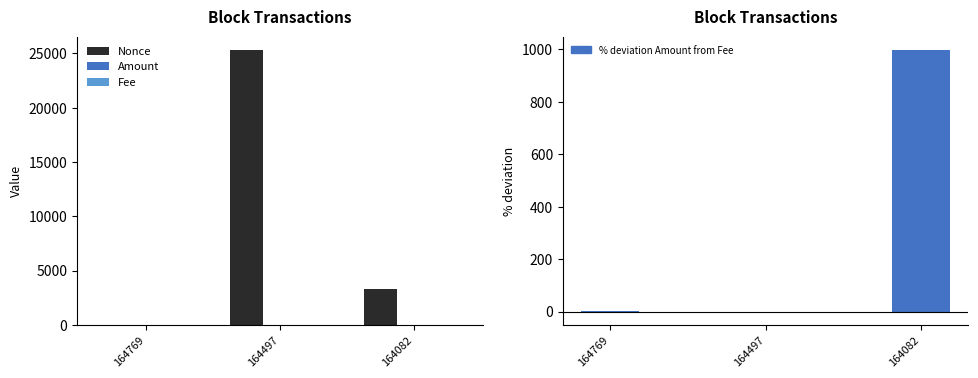

Rank the series at 164082 from lowest to highest value.

Fee, Amount, % deviation Amount from Fee, Nonce